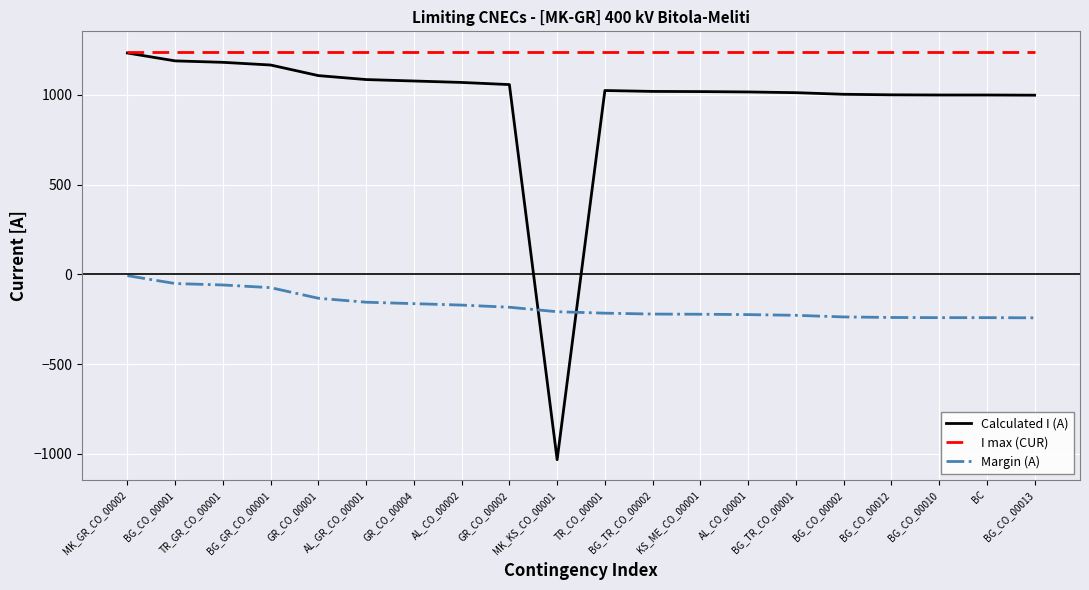

What are all the series names shown in the legend?

Calculated I (A), I max (CUR), Margin (A)